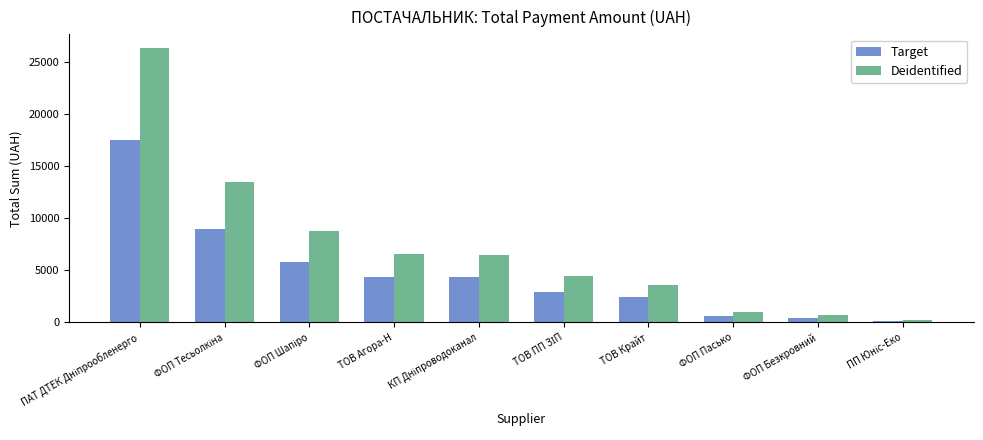

Is it true that Deidentified equals 6602.4 at ТОВ Агора-Н?

True